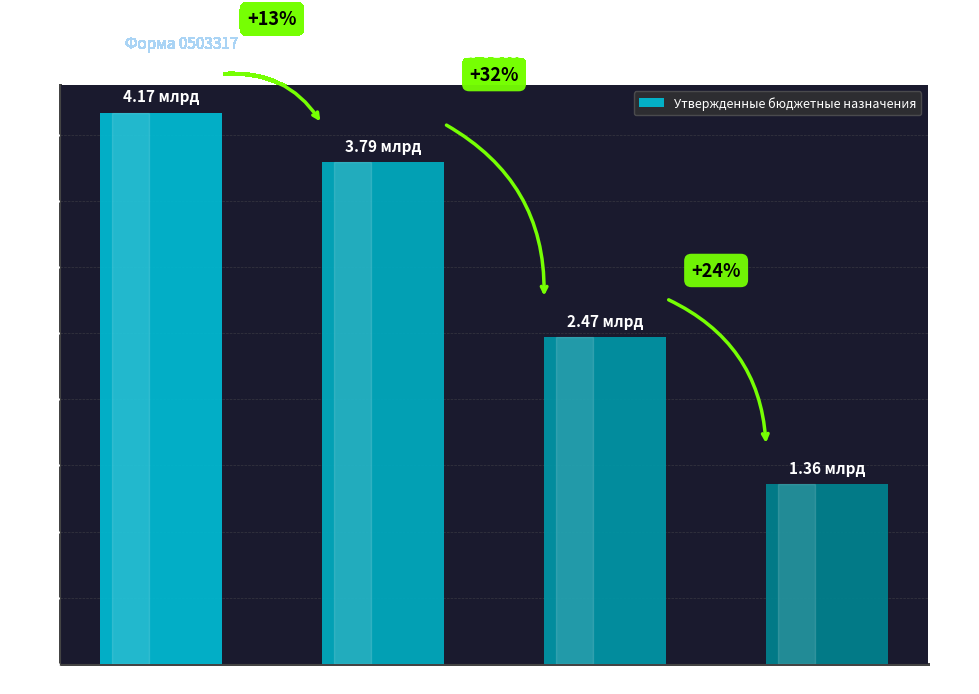

How many bars are there in total?

4